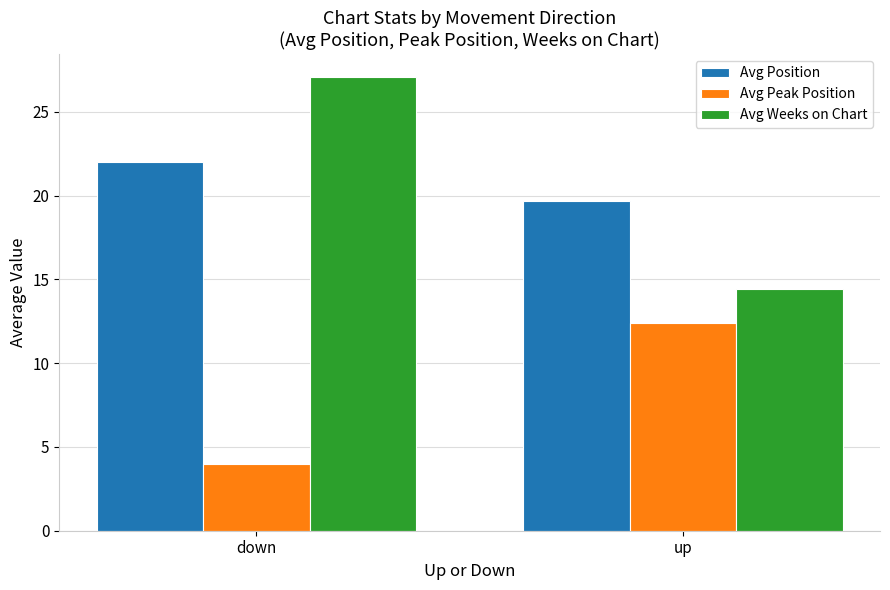

How many data points does each series have?

2